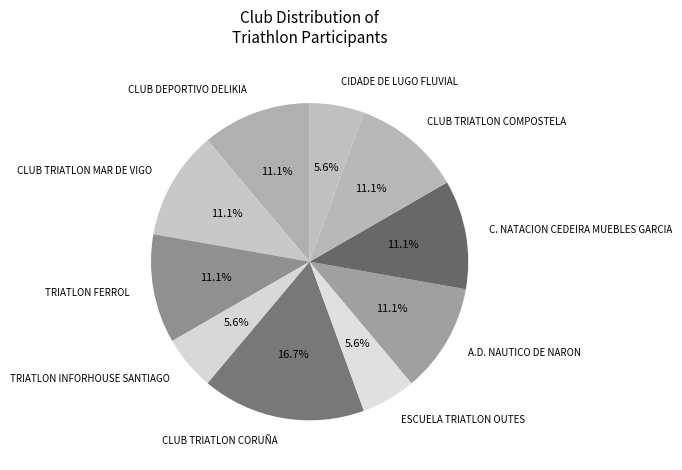

Is there any slice that represents more than half of the pie?

No